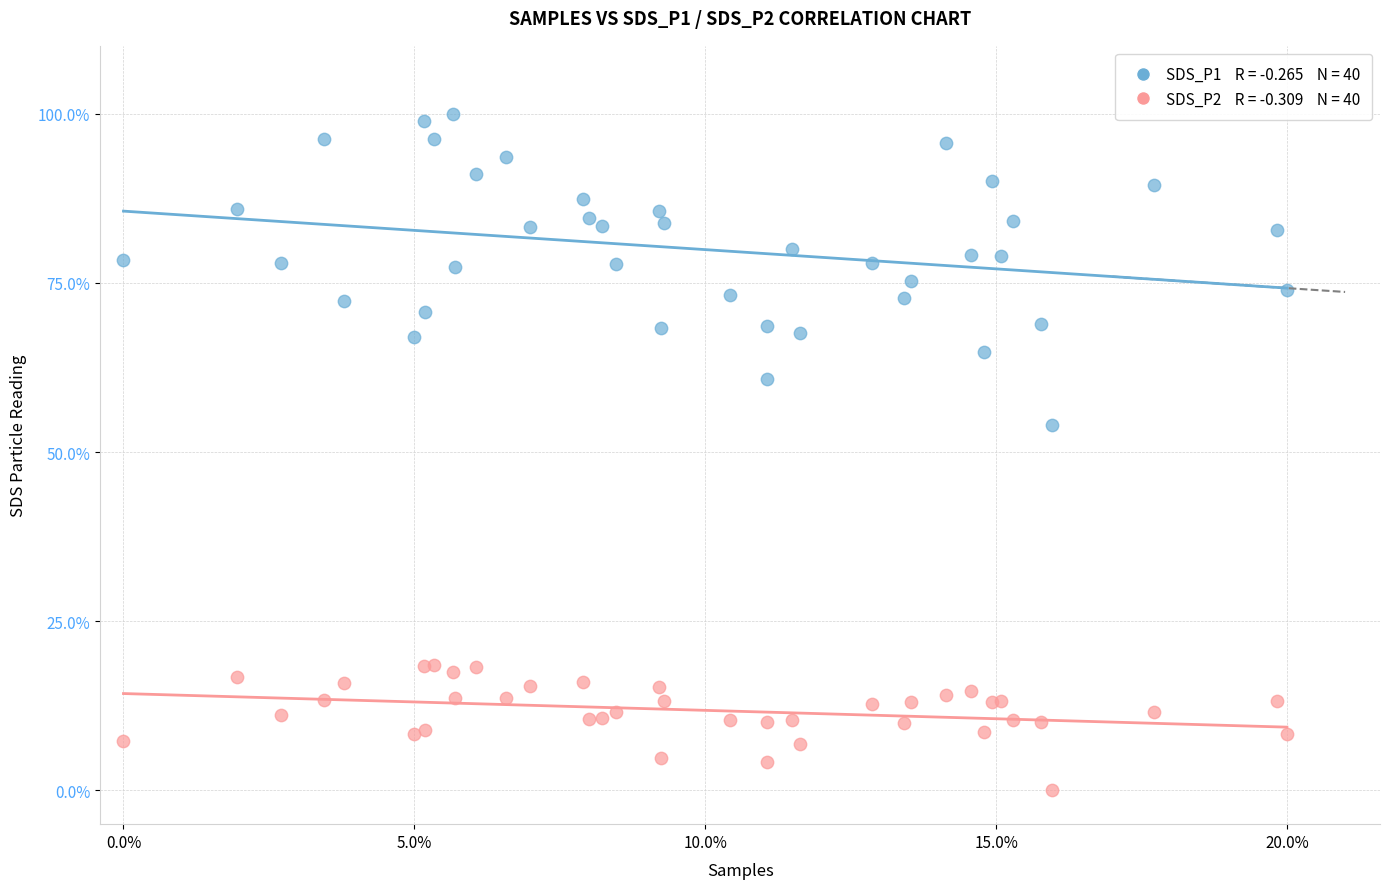

Across all series, what Y value is closest to 50?

54.1